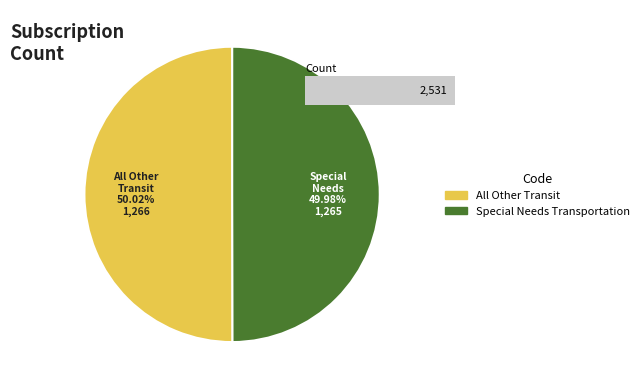

To the nearest percent, what is the average slice percentage?

50%